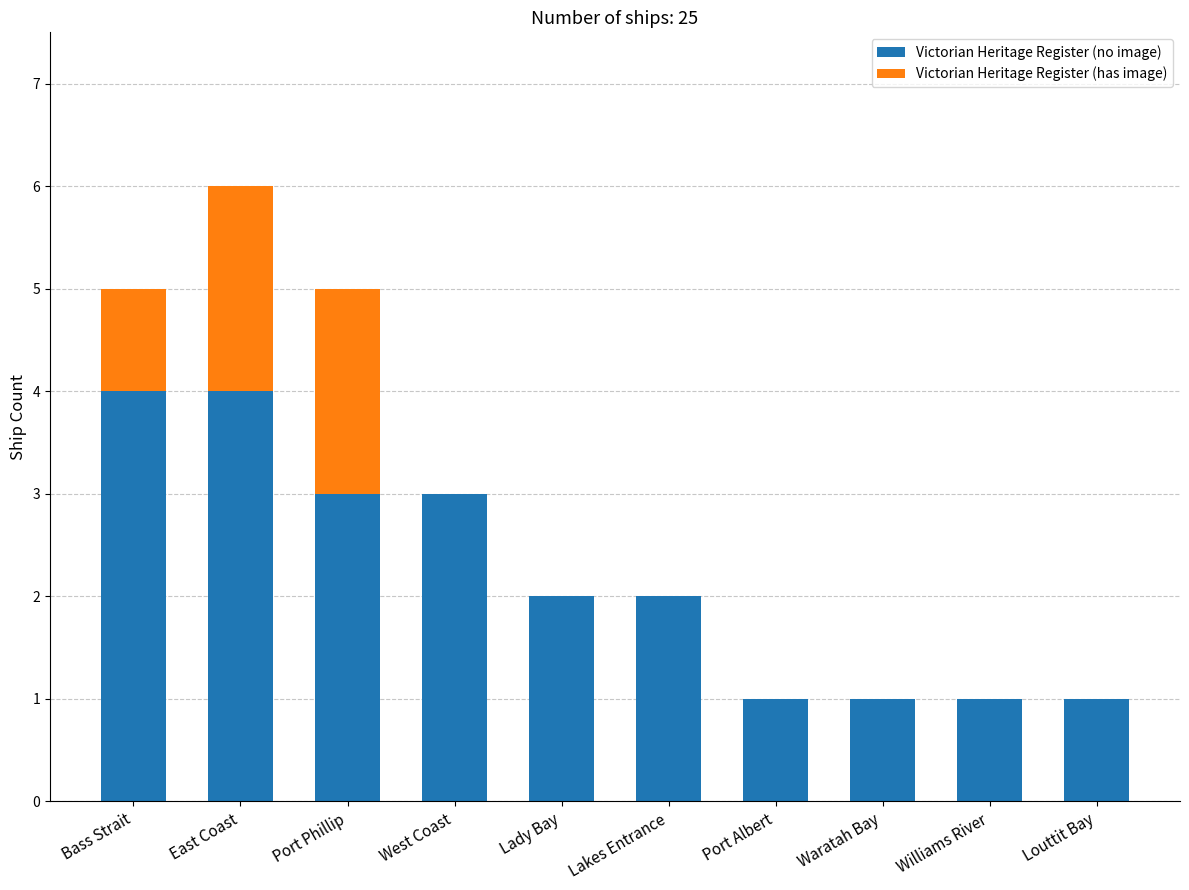

True or false: Victorian Heritage Register (no image) has a value of 4 at Bass Strait.

True